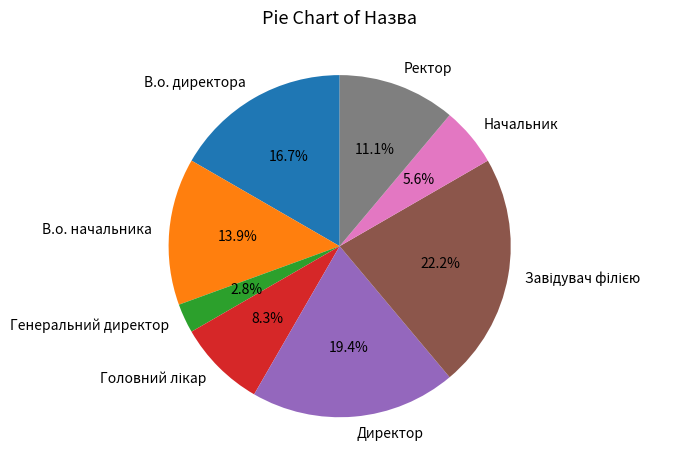

To the nearest percent, what is the difference between the largest and smallest slice percentages?

19%